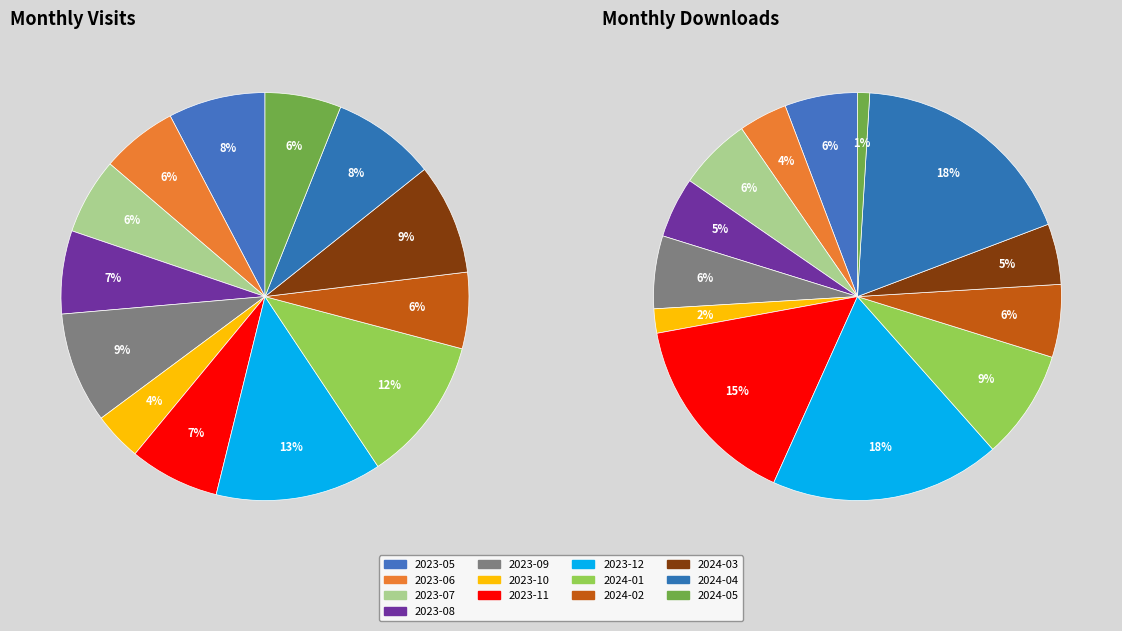

To the nearest percent, what portion does 2023-11 represent?

15%